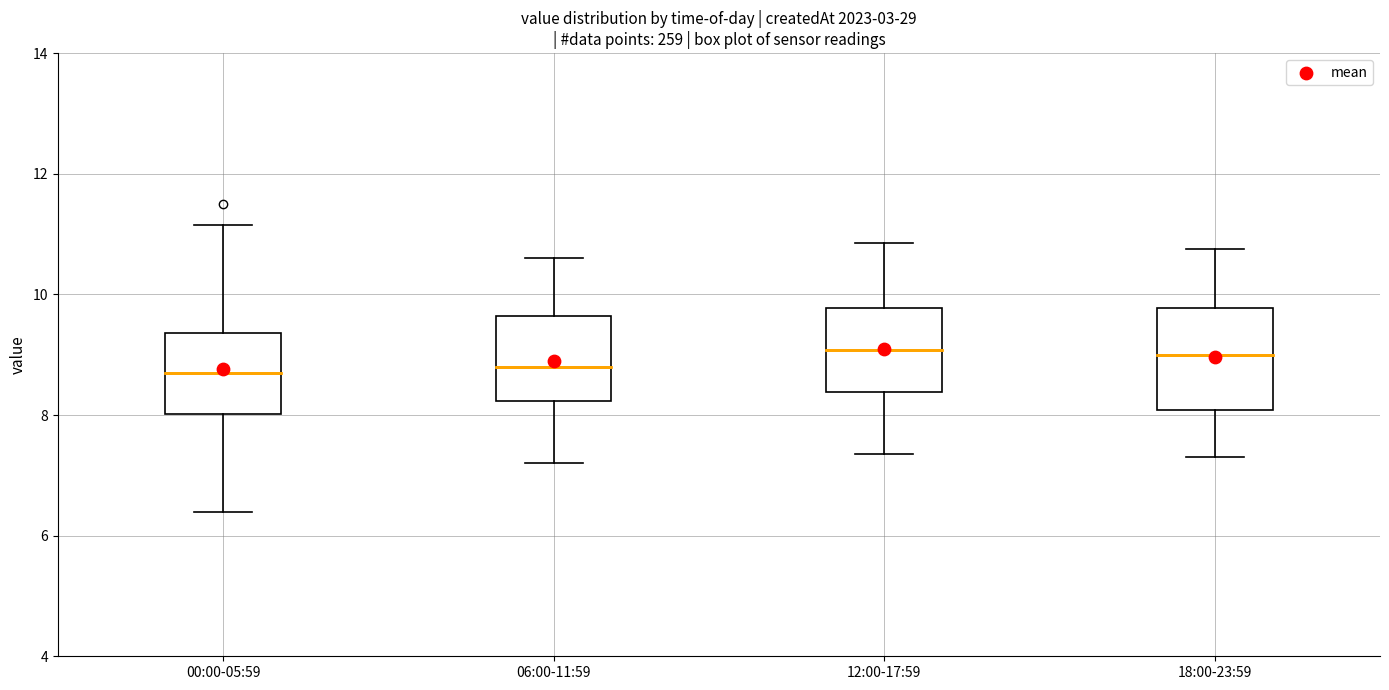

Which box is the tallest, from its lower edge to its upper edge?

18:00-23:59